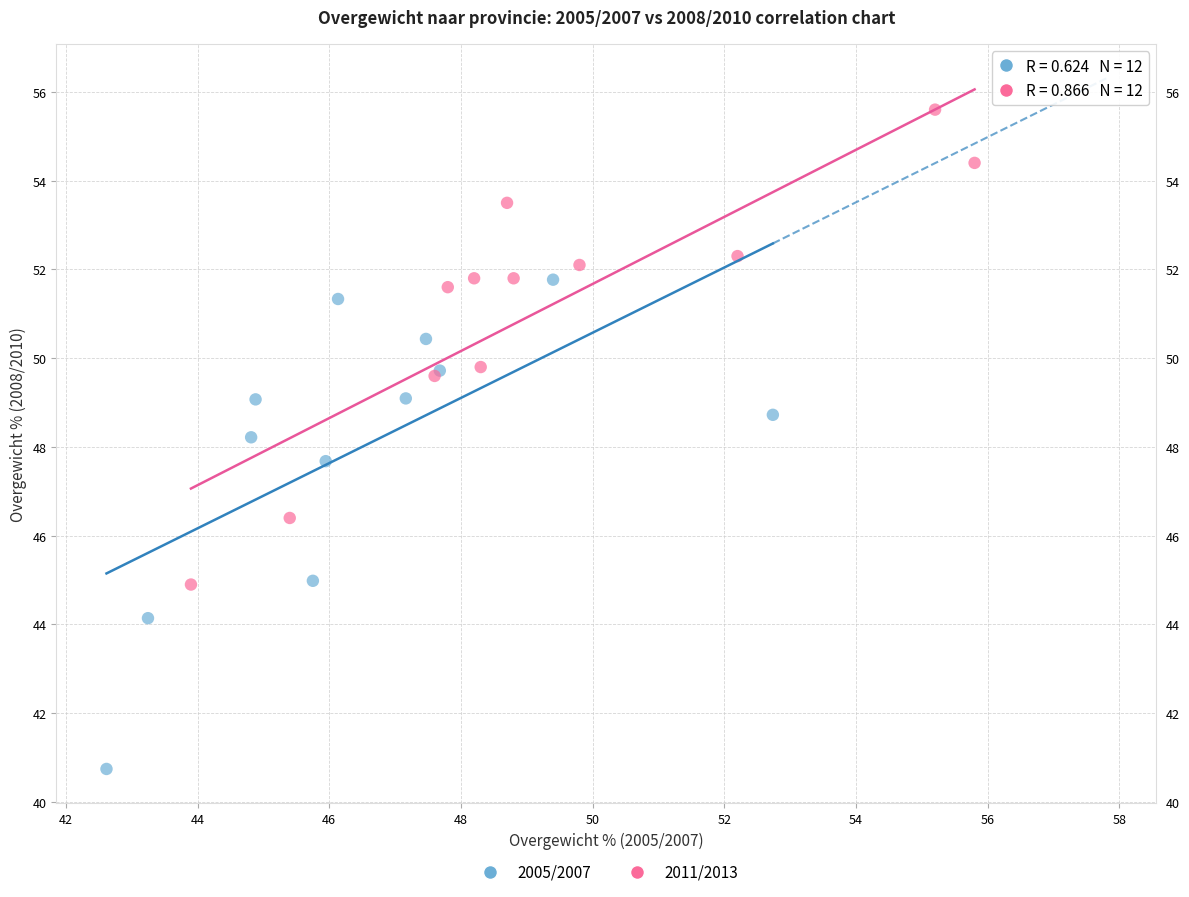

Which series reaches the minimum Y coordinate?

2005/2007